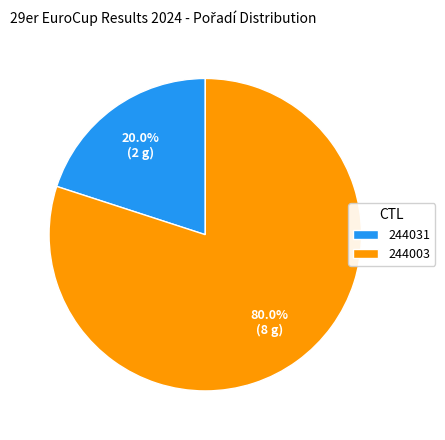

To the nearest percent, what percentage of the pie is 244003?

80%